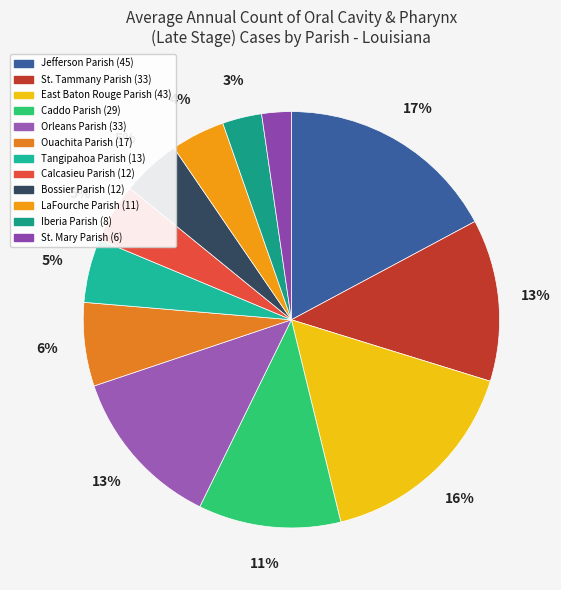

To the nearest percent, what is the combined percentage of Orleans Parish and Iberia Parish?

16%